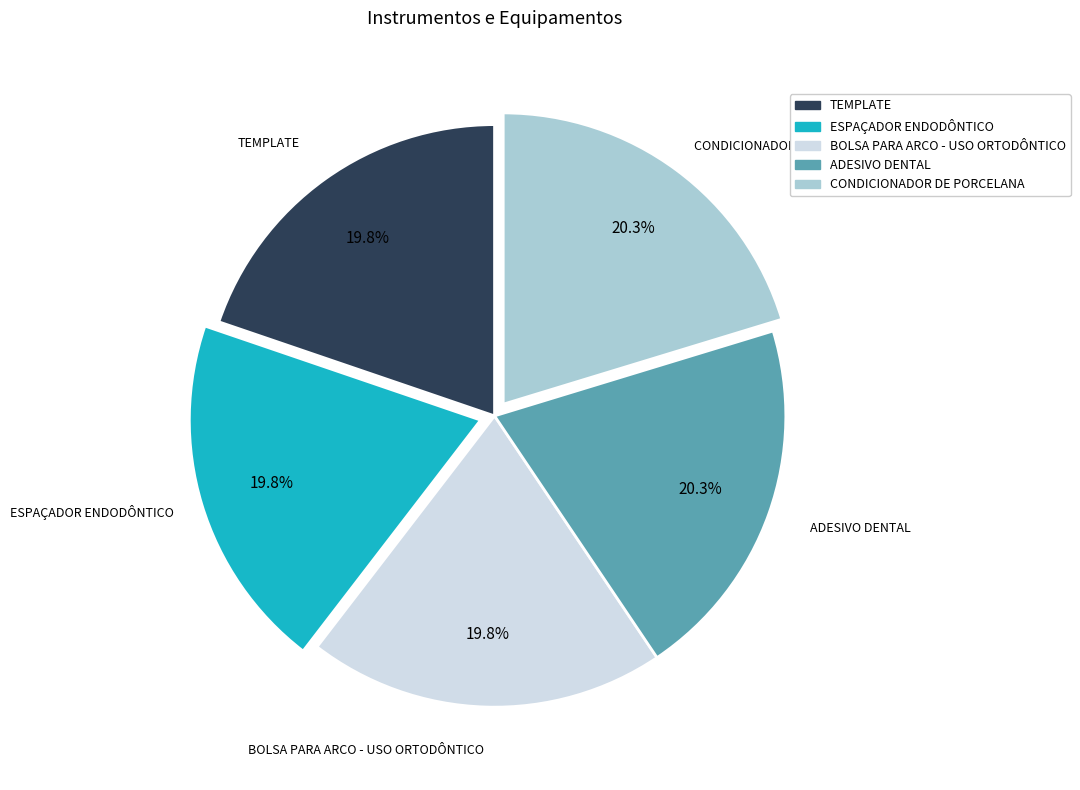

The CONDICIONADOR DE PORCELANA slice represents 20% of the pie. True or false?

True